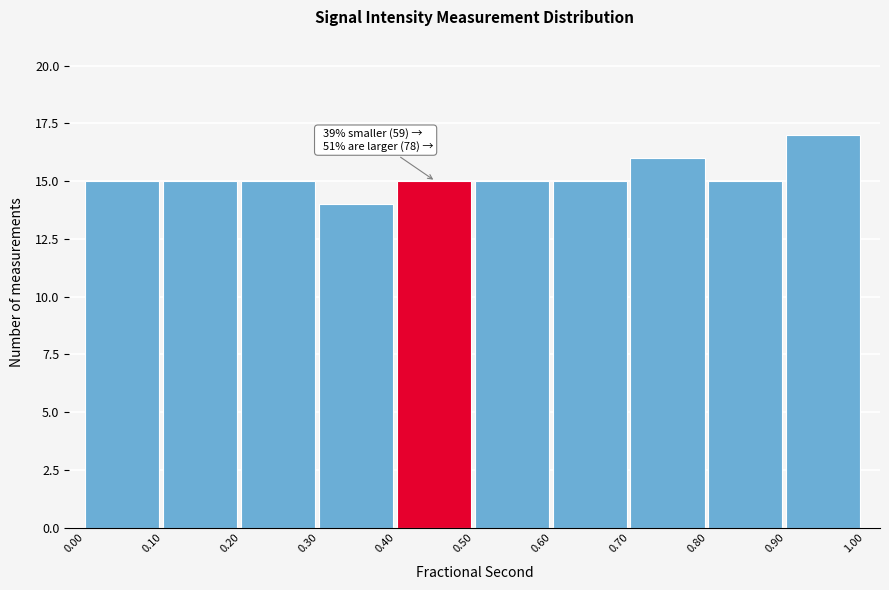

Over which range of the x-axis is the bar tallest?

0.90 to 1.00